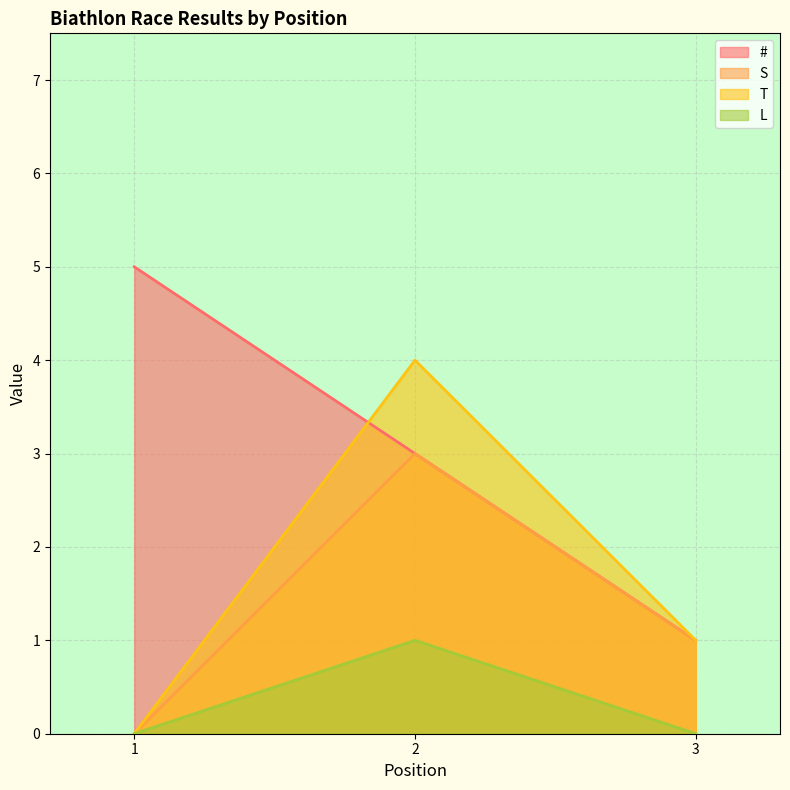

Which series has the largest total across all categories?

#